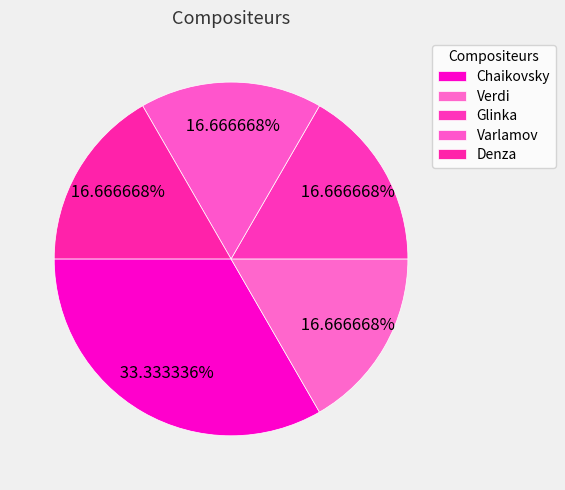

How many slices are in this pie chart?

5